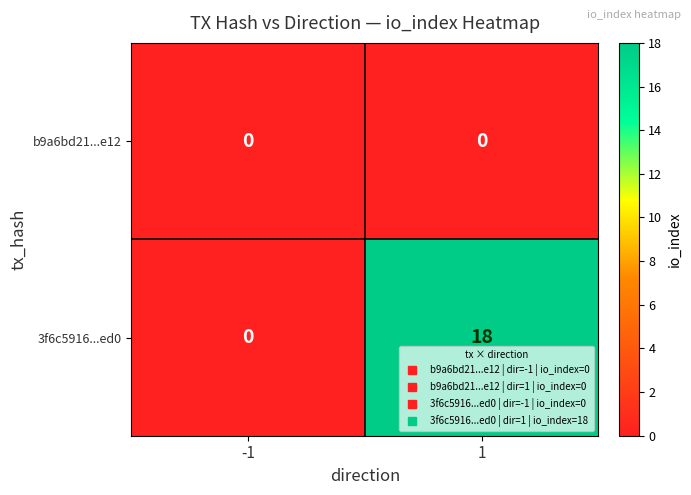

What is the maximum value for 3f6c5916...ed0?

18